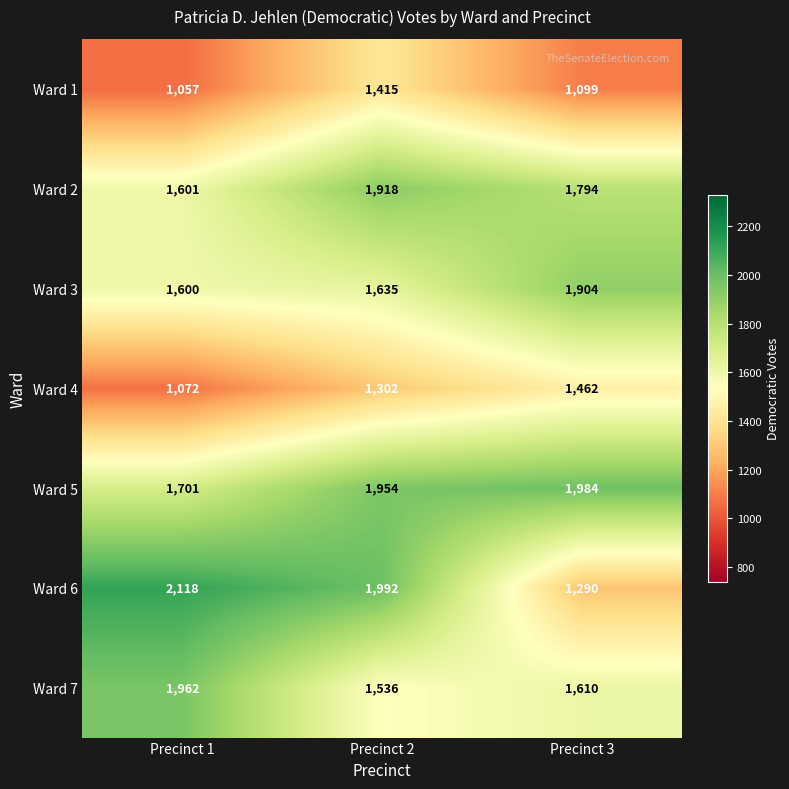

At which category does the chart reach its peak across all series?

Precinct 1